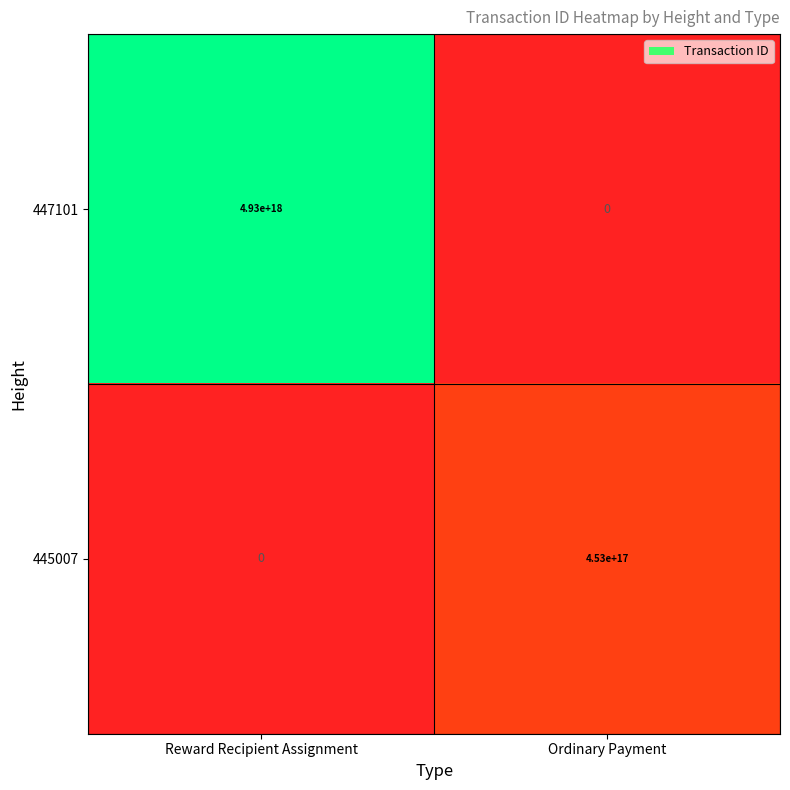

Is it true that 447101 equals 0 at Ordinary Payment?

True